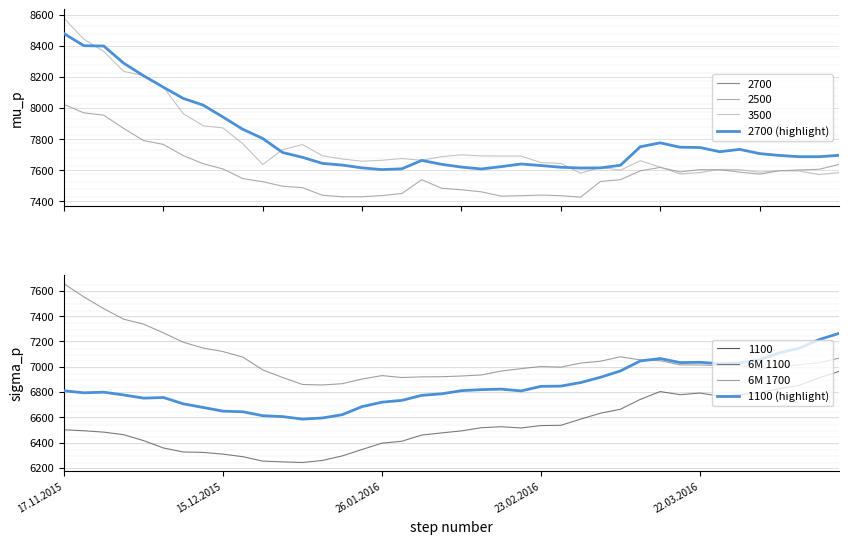

The value of 6M 1100 at 35 is 3511. True or false?

False